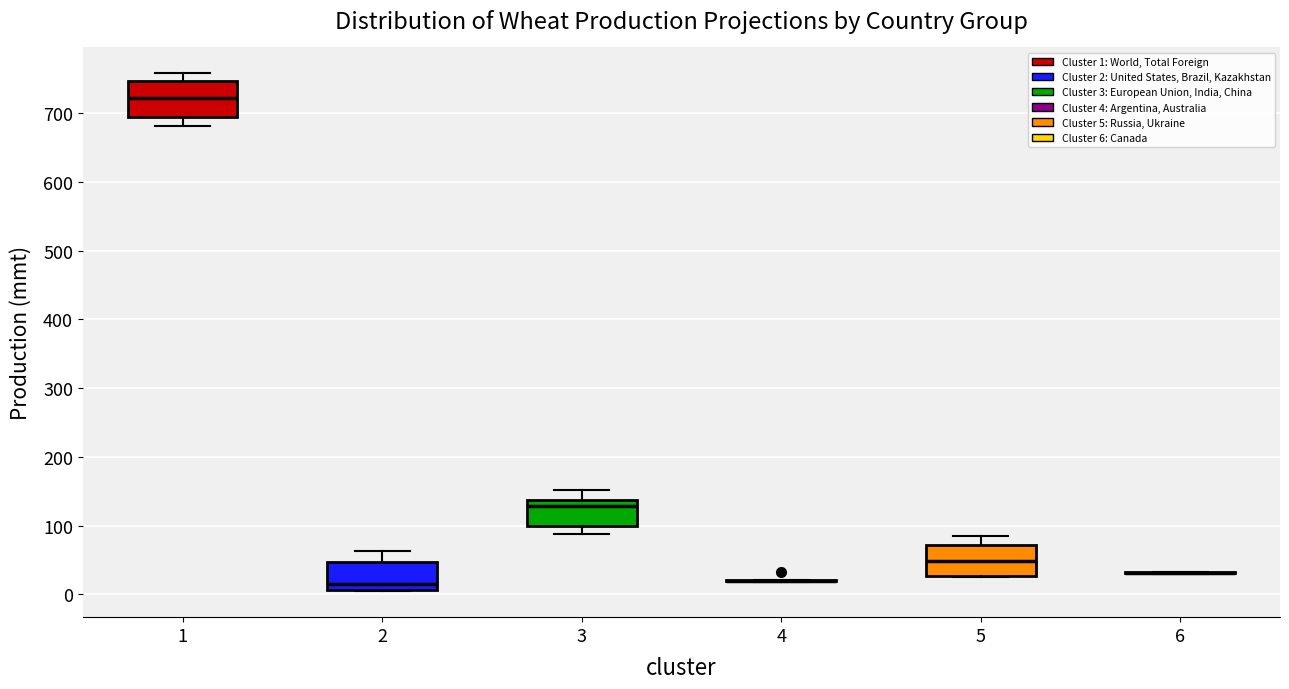

Reading left to right, transcribe this box plot: for each box, give where its median line is, the range the box spans, and where its two whiskers end, as read against the y-axis. The values are not printed on the chart, so give them approximately, as read against the axis.

1: median 720, box 690 to 750, whiskers 680 to 760
2: median 10 (just above the box's lower edge), box 10 to 50, whiskers 0 to 60
3: median 130, box 100 to 140, whiskers 90 to 150
4: box collapsed to a line at 20, whiskers 20 to 20
5: median 50, box 30 to 70, whiskers 30 to 80
6: box collapsed to a line at 30, whiskers 30 to 30